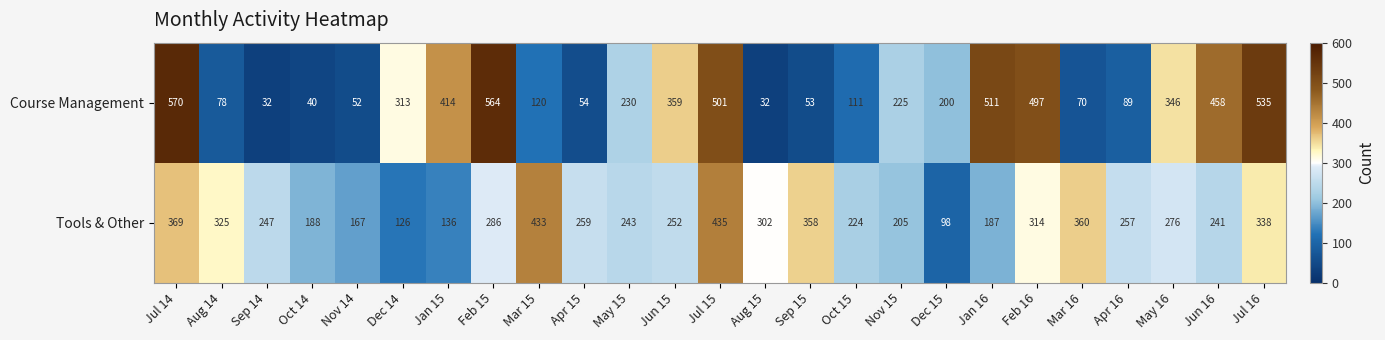

What is the difference between the maximum and minimum values in the Course Management series?

538